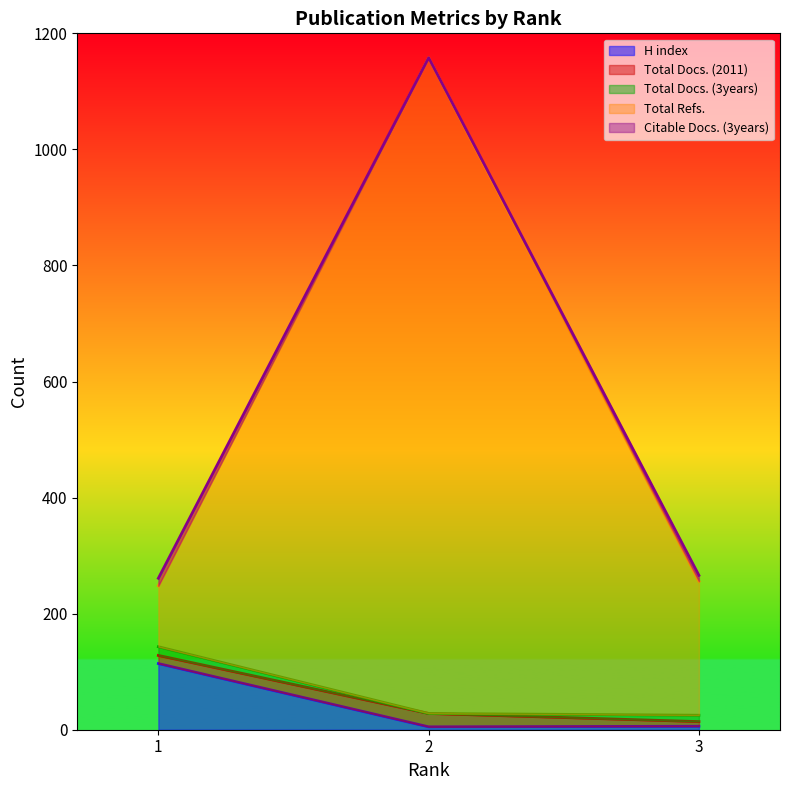

What is the sum of all Total Docs. (2011) values?

45